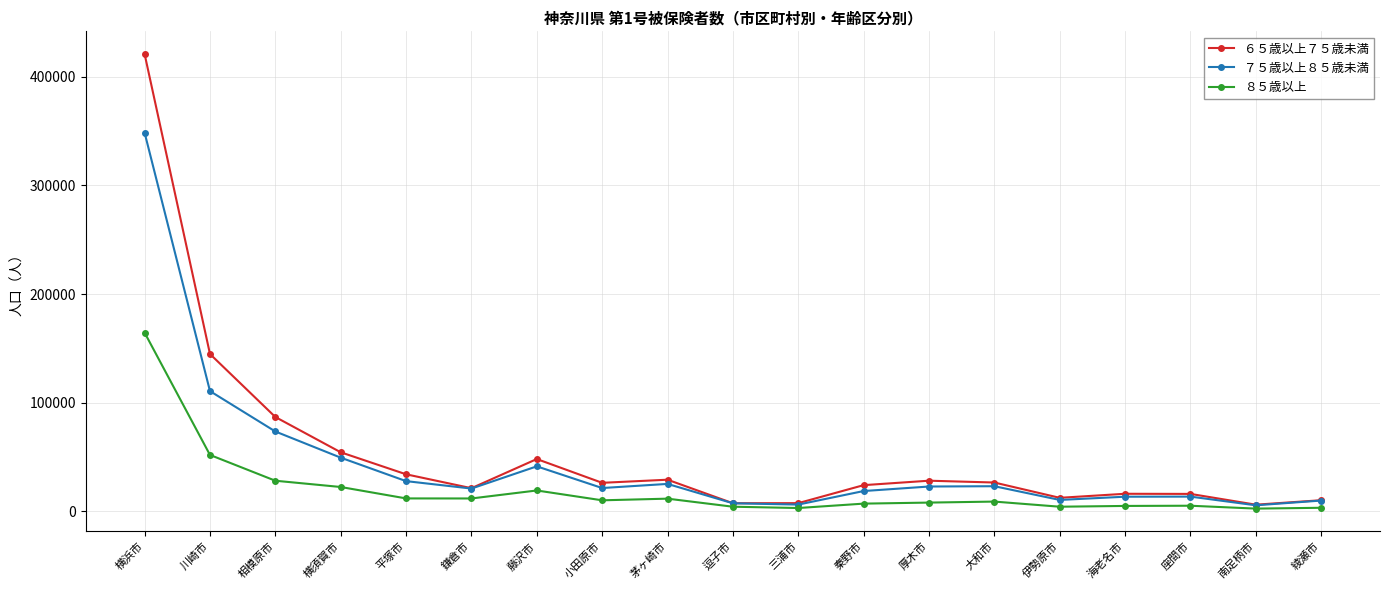

What is the sum of the ７５歳以上８５歳未満 values at 相模原市 and 横浜市?

421988